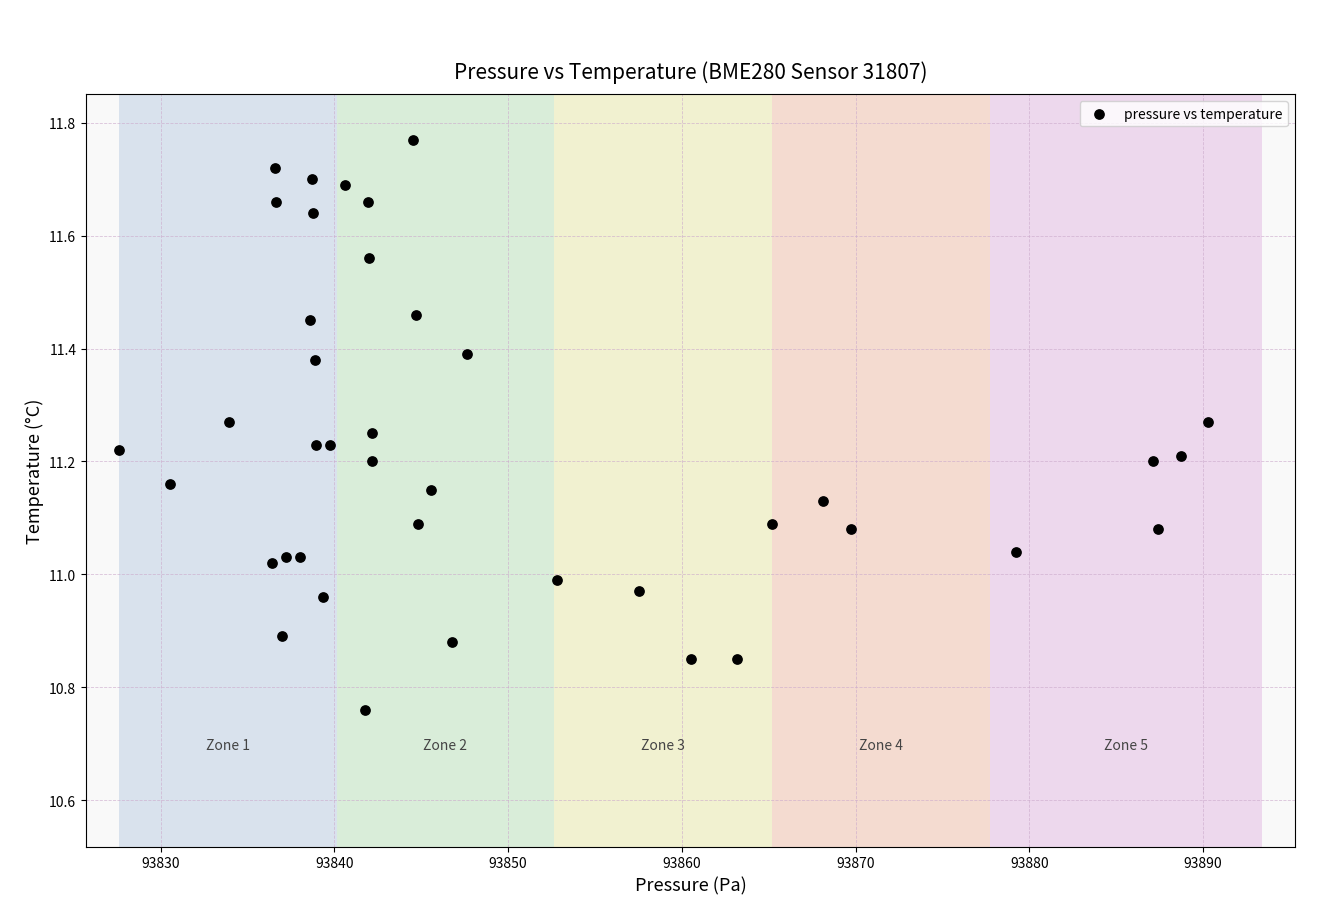

What is the range of X values (max minus min)?

62.7